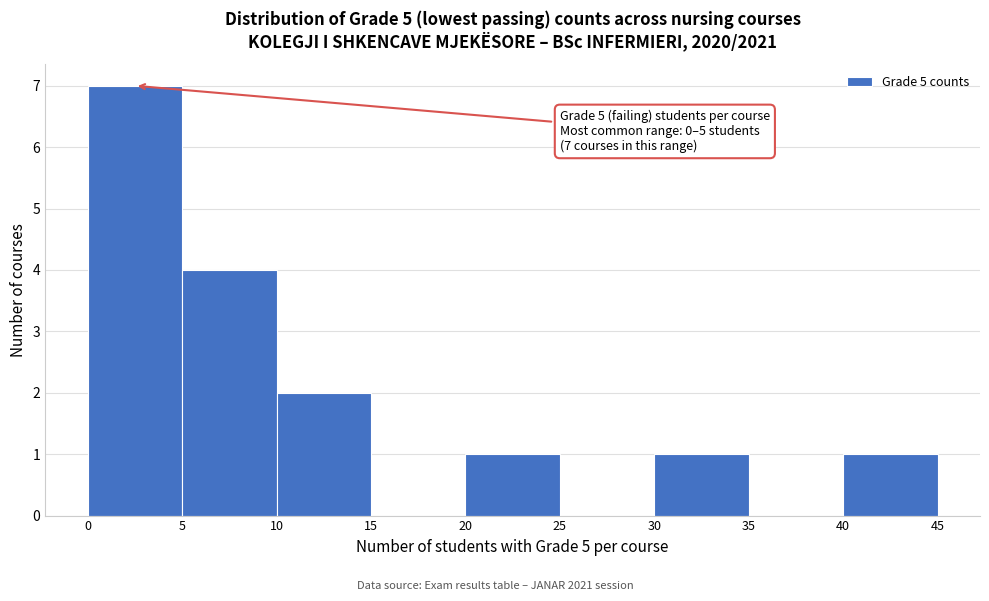

Over which range of the x-axis is the bar tallest?

0 to 5